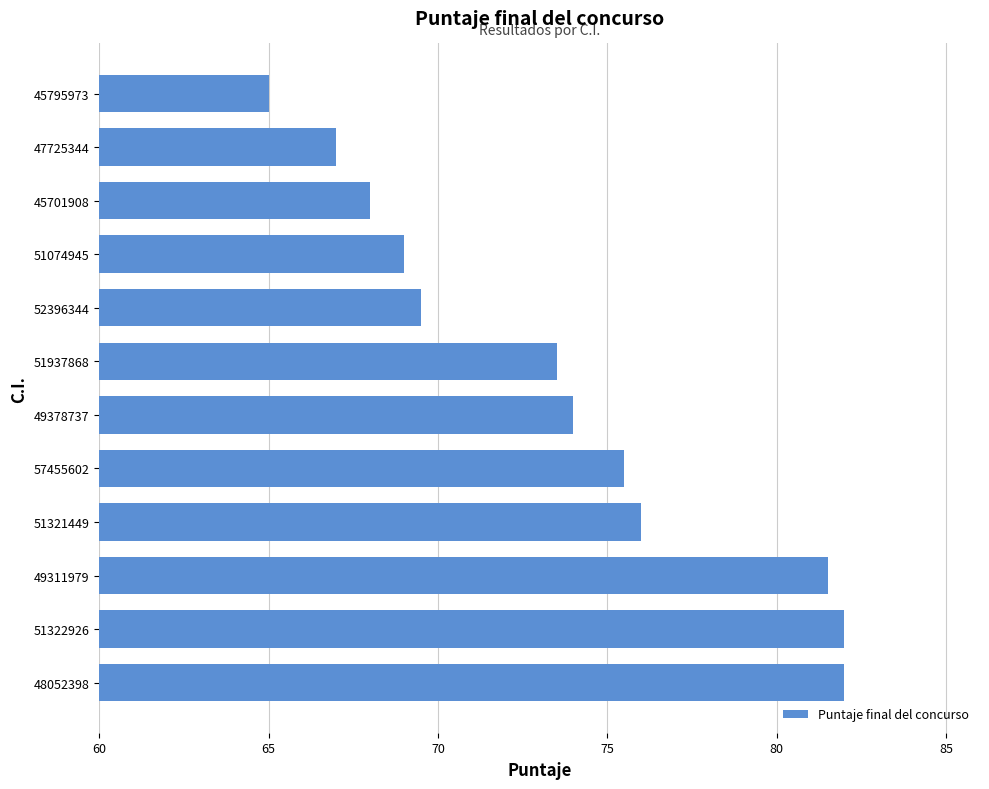

Between 51937868 and 49311979, which is larger?

49311979